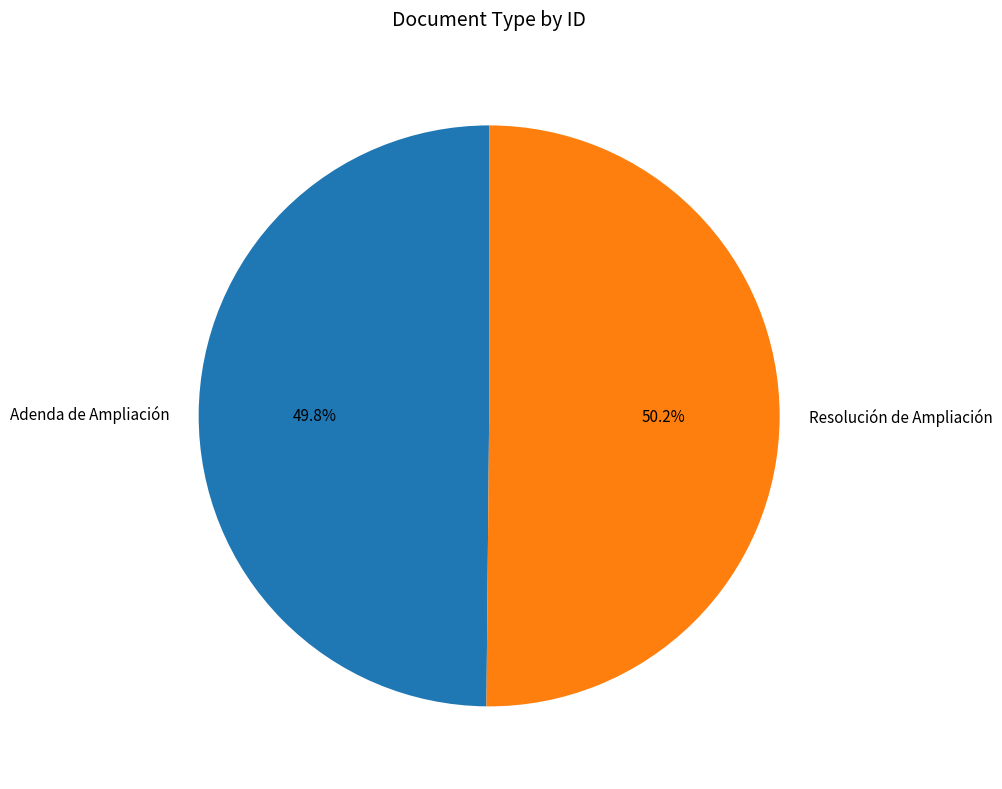

What percentage is NOT represented by Resolución de Ampliación?

49.8%